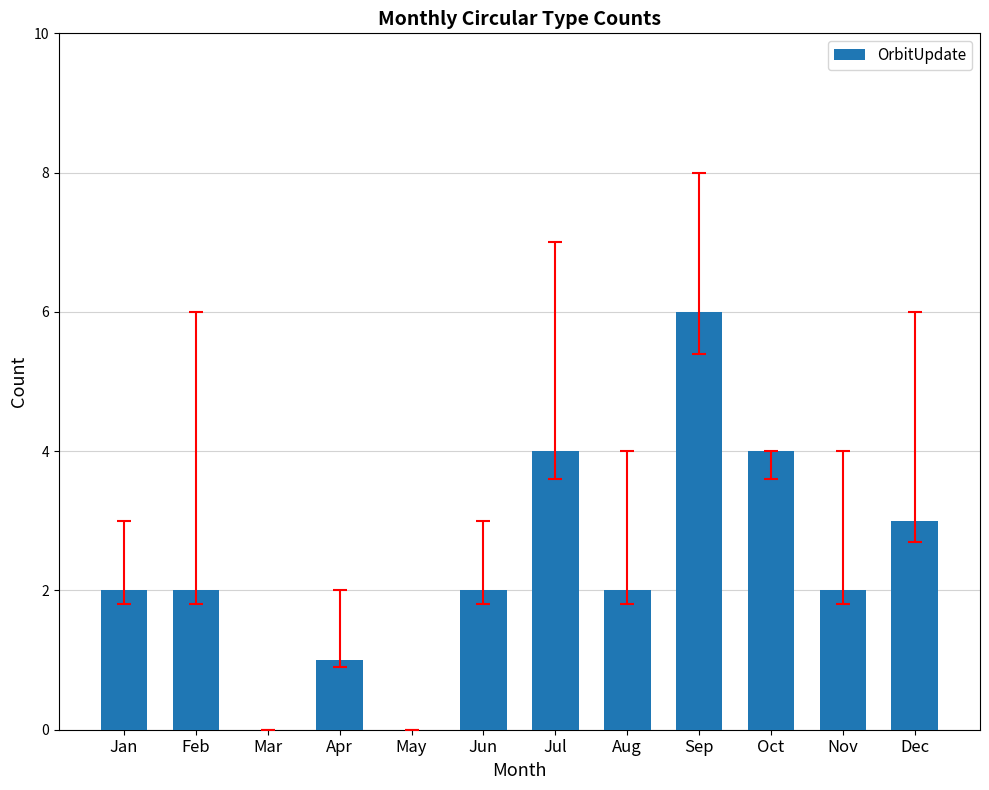

What is the sum of the values at Apr and Dec?

4